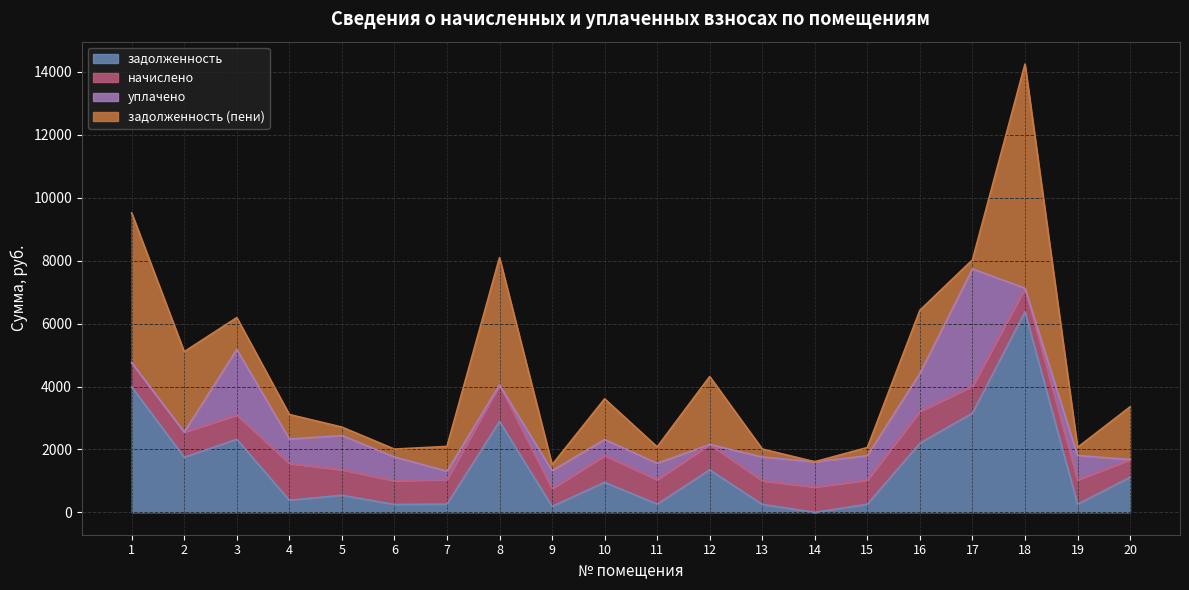

Is the value of задолженность (пени) at 4 greater than the value of начислено at 2?

No